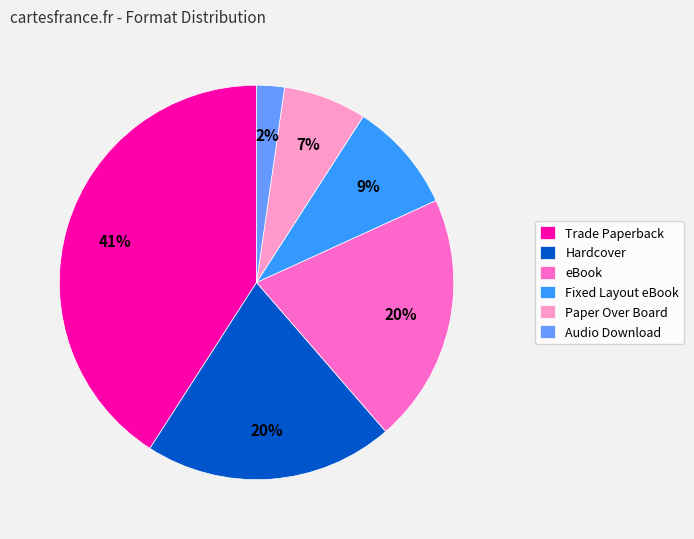

Do Fixed Layout eBook and Paper Over Board together represent more than half of the pie?

No